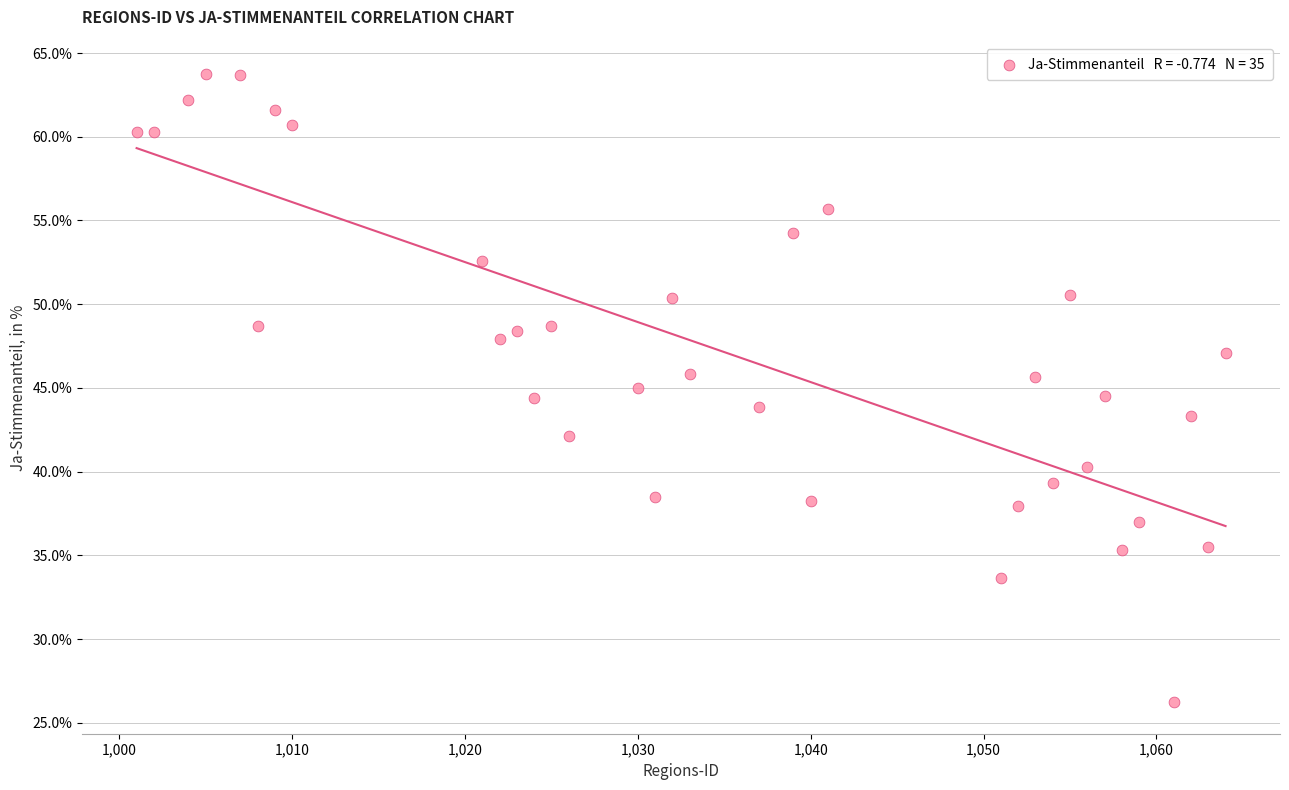

What is the range of Y values (max minus min)?

37.5